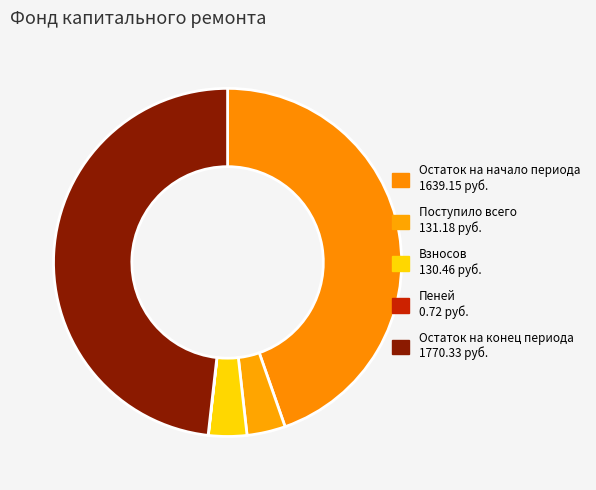

Which slice is the largest?

Остаток на конец периода